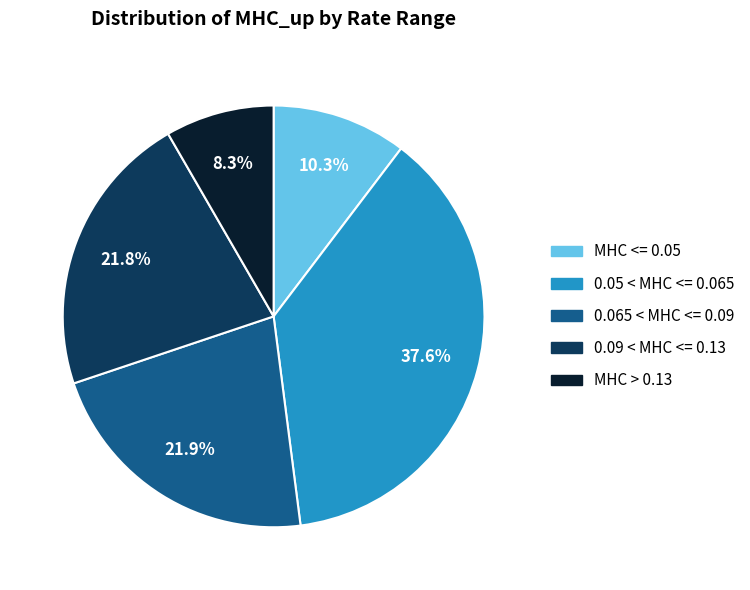

Is there any slice that represents more than half of the pie?

No